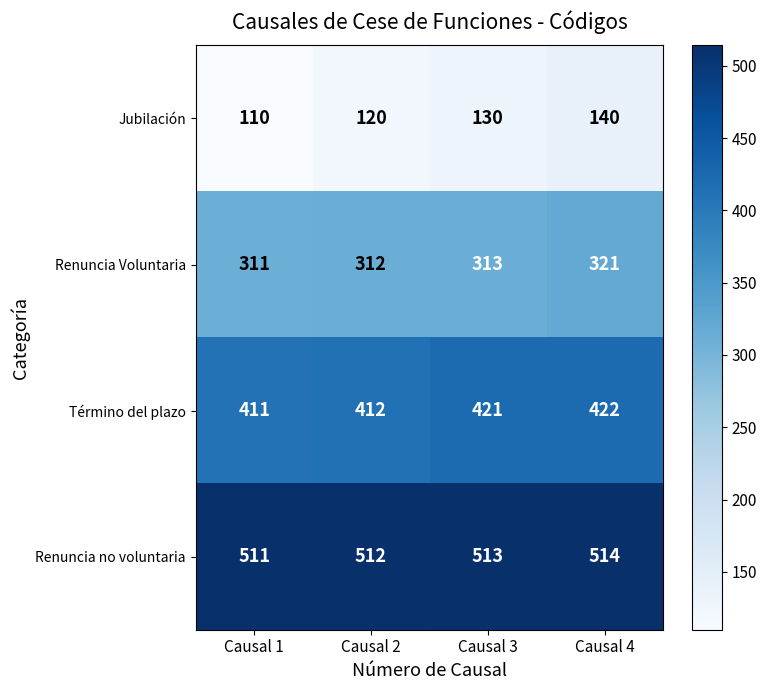

Rank the series at Causal 4 from lowest to highest value.

Jubilación, Renuncia Voluntaria, Término del plazo, Renuncia no voluntaria